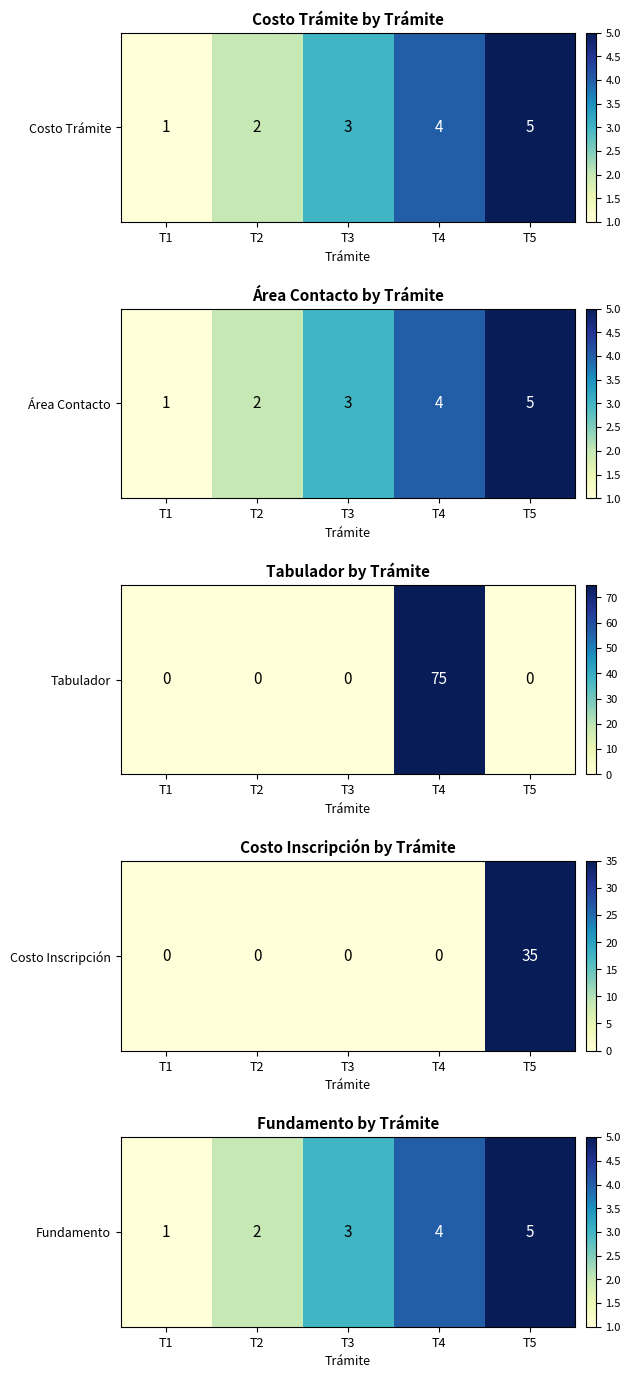

List the labels in order of value, smallest first.

T1, T2, T3, T4, T5